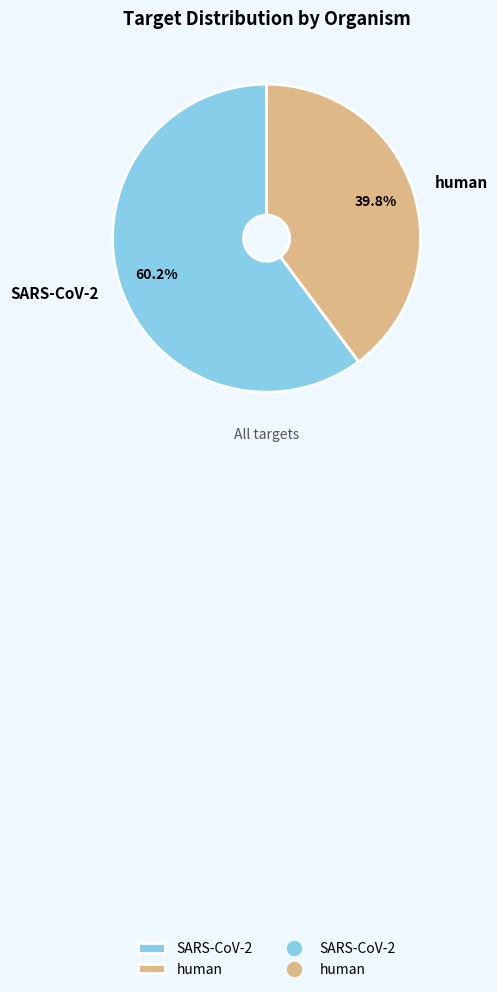

What percentage do SARS-CoV-2 and human together represent?

100.0%